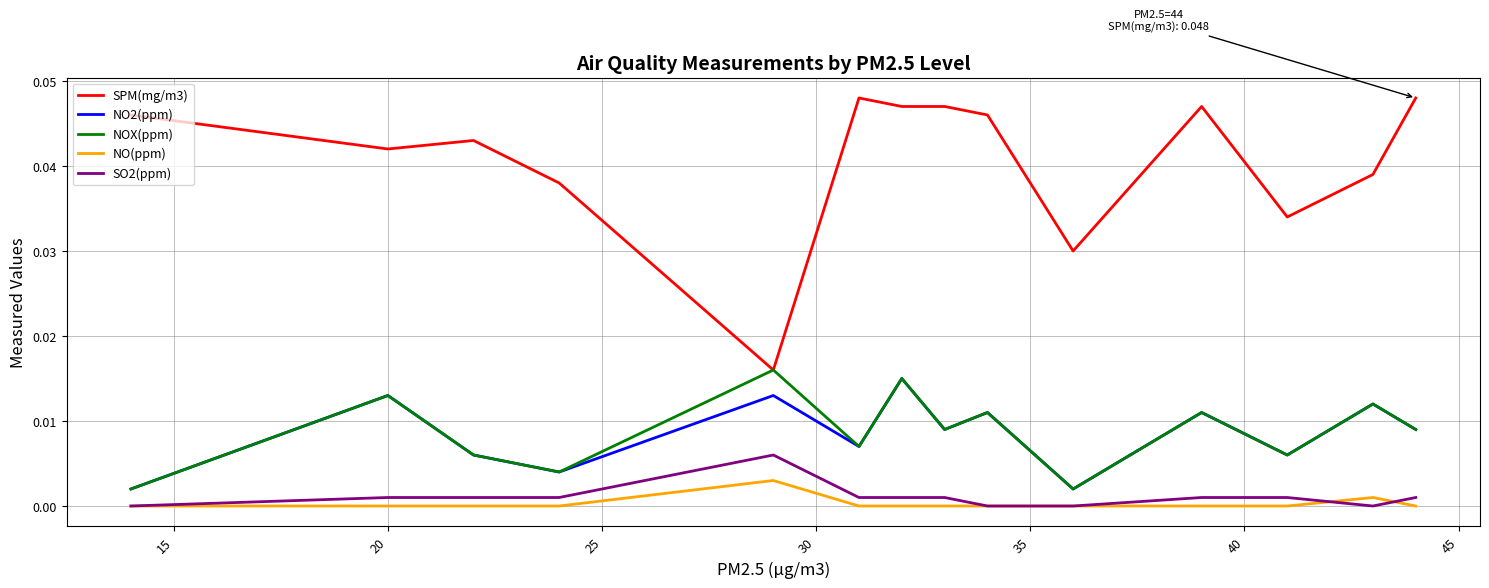

Which series has the largest range (max minus min)?

SPM(mg/m3)